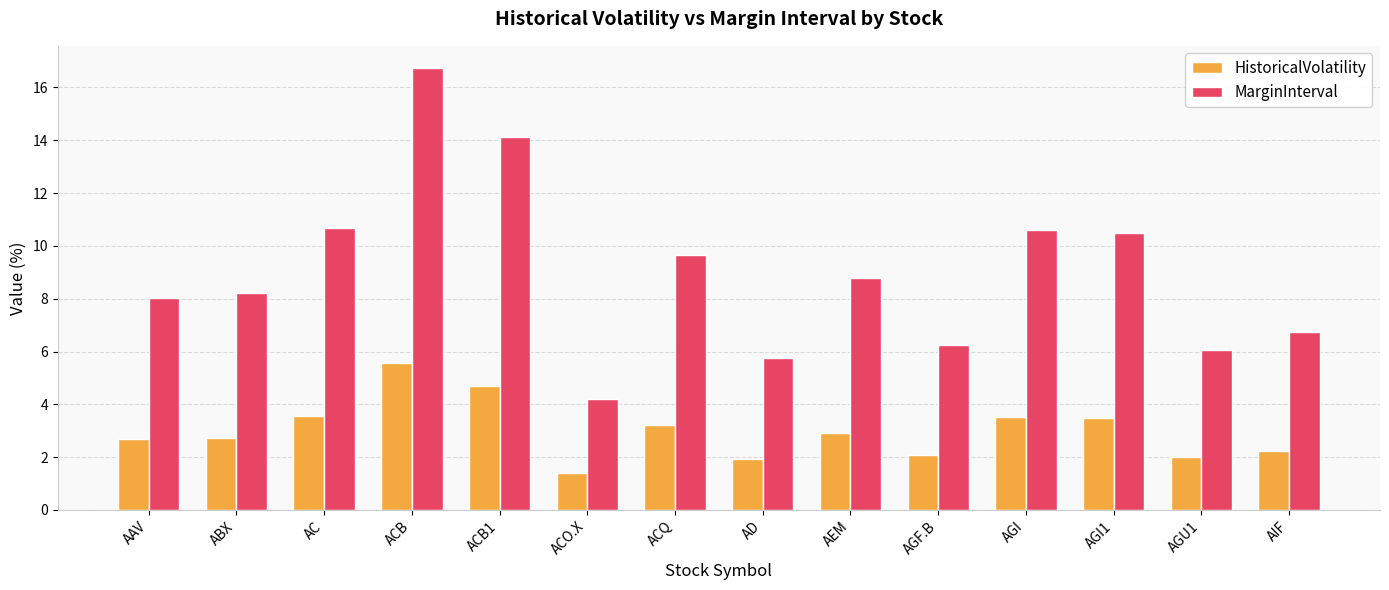

What is the difference between the maximum and second lowest values in the HistoricalVolatility series?

3.7